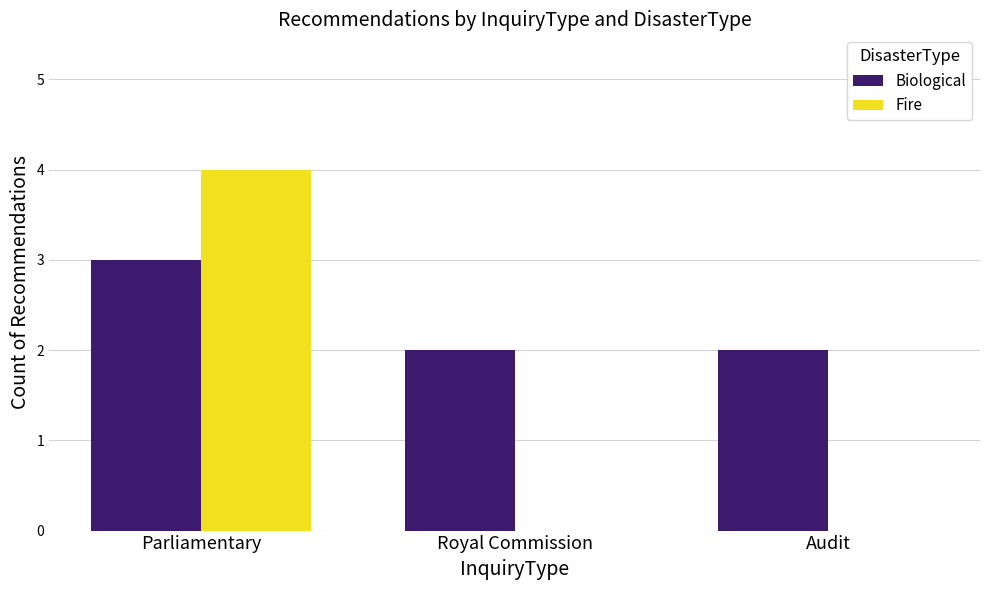

At which category is the sum across all series the highest?

Parliamentary